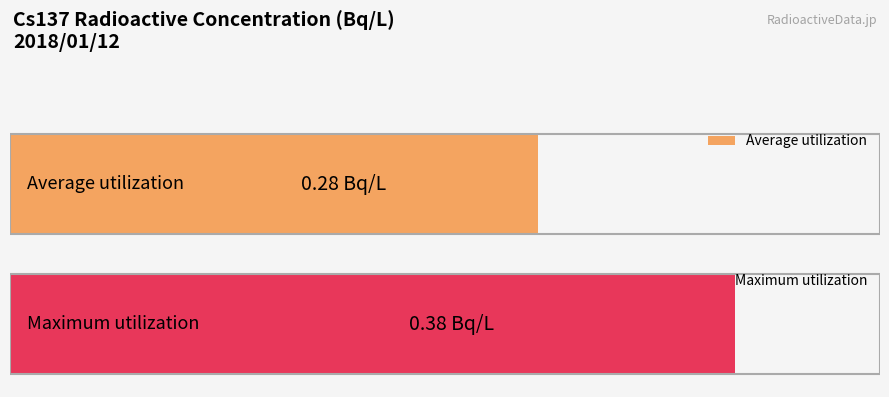

What is the difference between the maximum and minimum values?

0.1